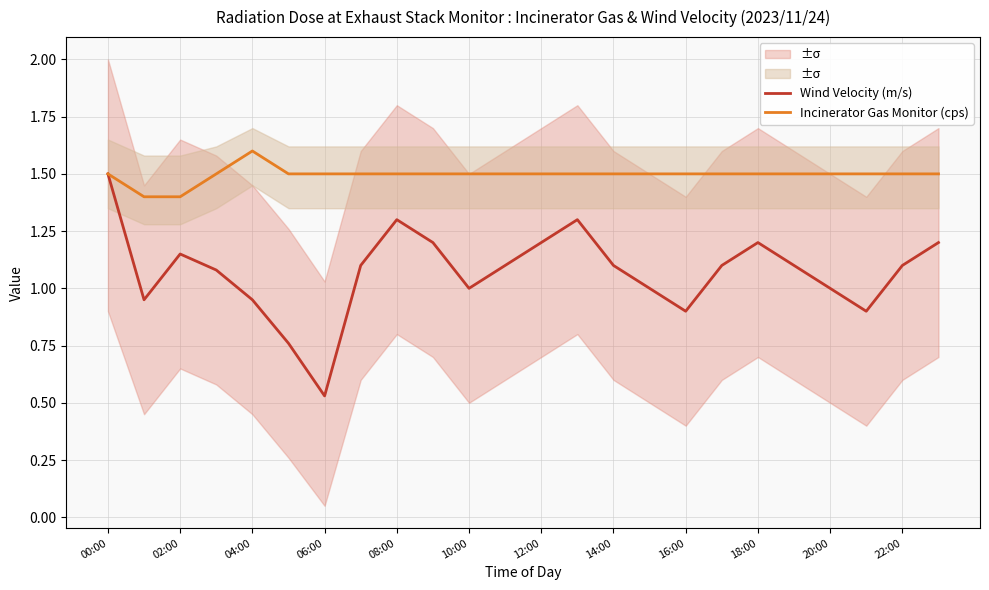

How many interior local valleys does the Wind Velocity (m/s) series have?

5